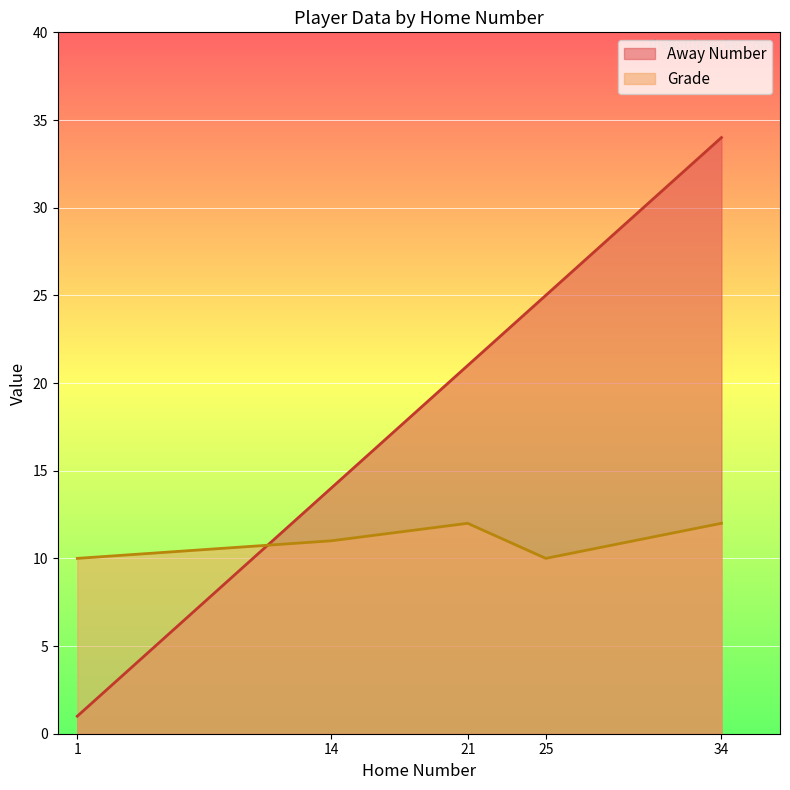

How many lines are shown in the chart?

2